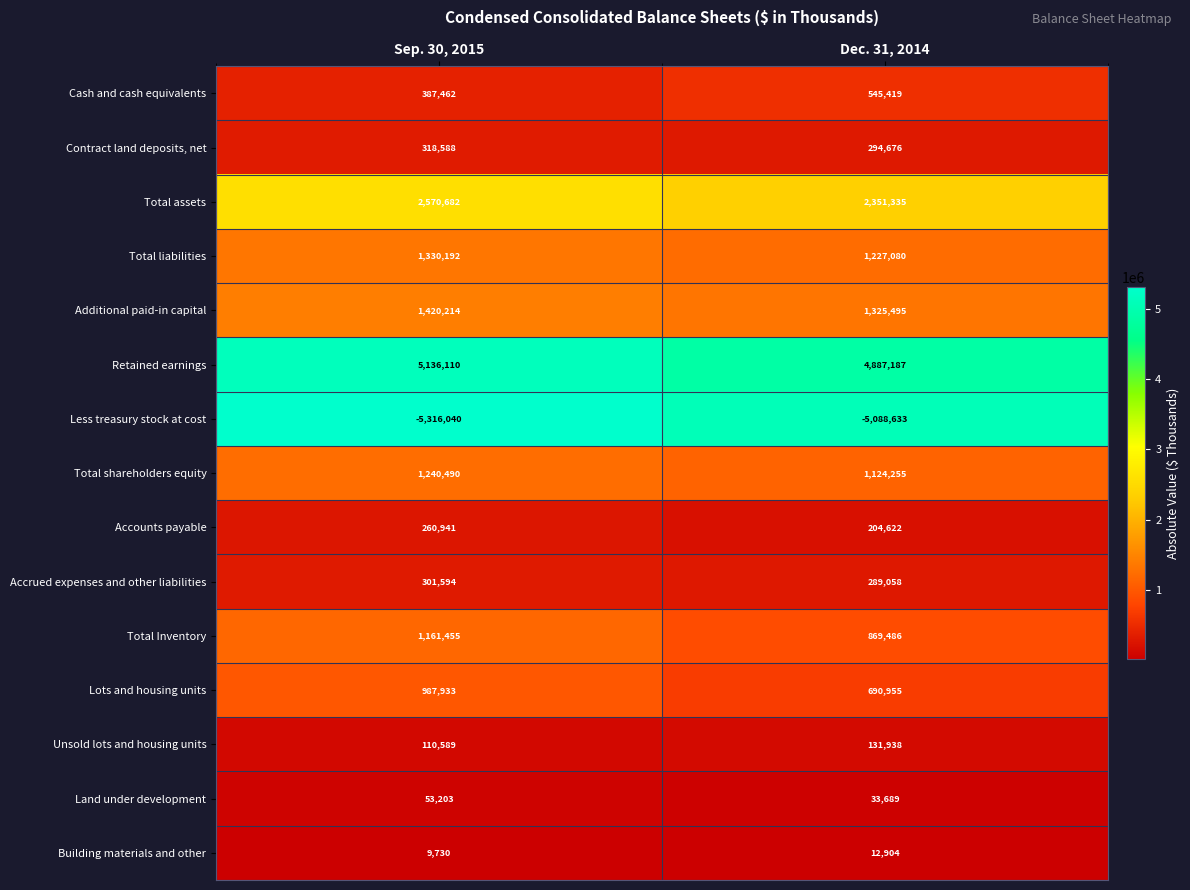

Reading right to left, list all the values displayed in this chart.

Cash and cash equivalents: 545419	387462
Contract land deposits, net: 294676	318588
Total assets: 2351335	2570682
Total liabilities: 1227080	1330192
Additional paid-in capital: 1325495	1420214
Retained earnings: 4887187	5136110
Less treasury stock at cost: -5088633	-5316040
Total shareholders equity: 1124255	1240490
Accounts payable: 204622	260941
Accrued expenses and other liabilities: 289058	301594
Total Inventory: 869486	1161455
Lots and housing units: 690955	987933
Unsold lots and housing units: 131938	110589
Land under development: 33689	53203
Building materials and other: 12904	9730